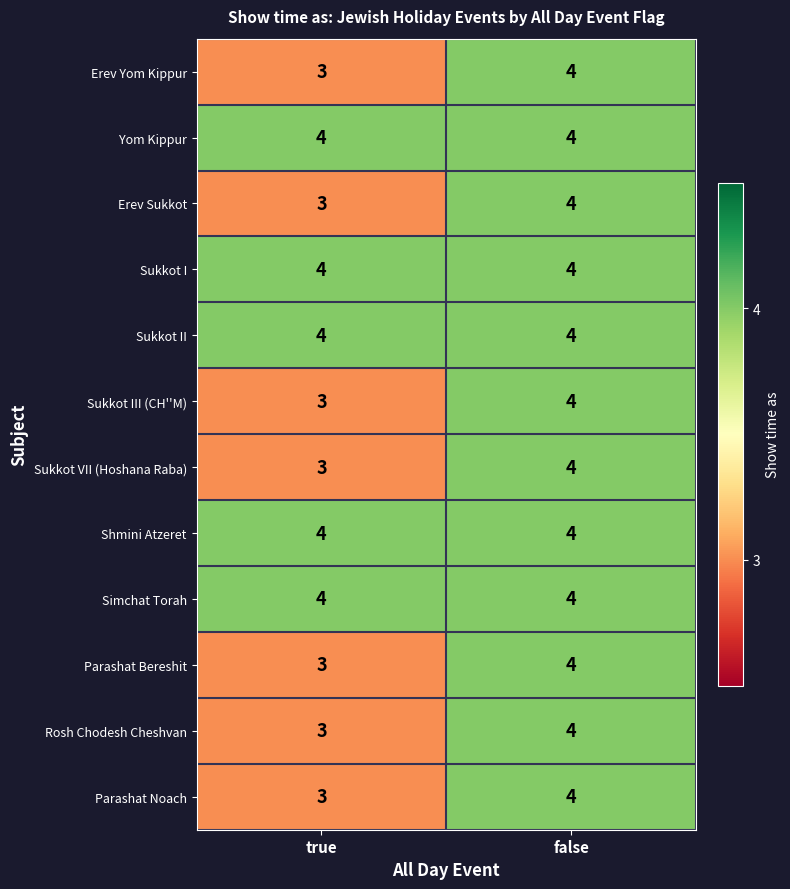

What is the approximate value of Sukkot I at true?

4